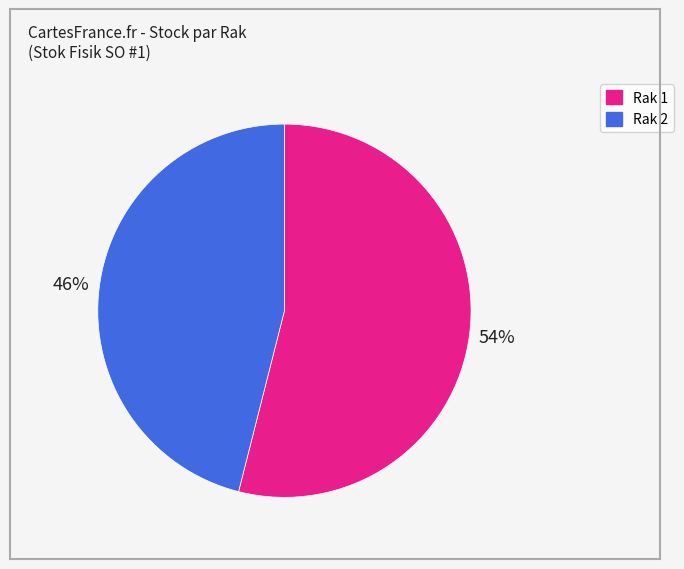

Approximately how many times larger is the value at Rak 2 compared to Rak 1?

0.9